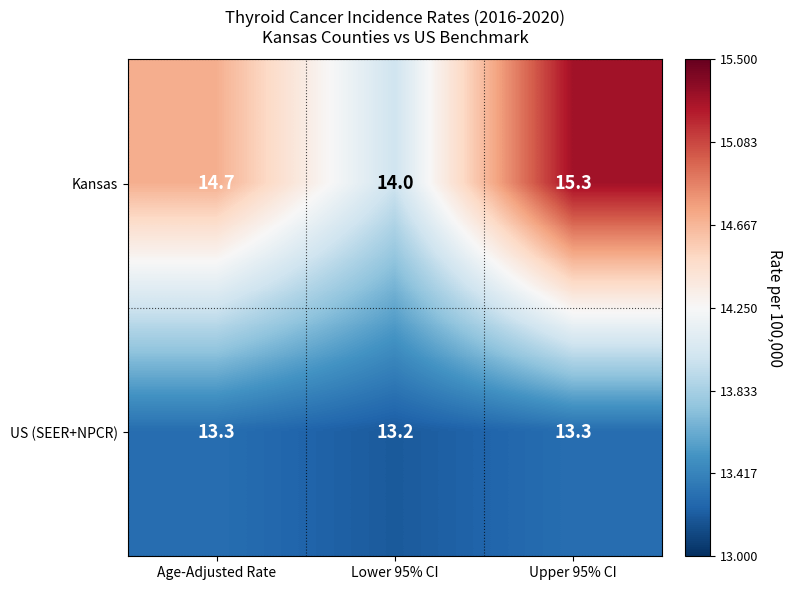

Is it true that US (SEER+NPCR) equals 6.7 at Lower 95% CI?

False